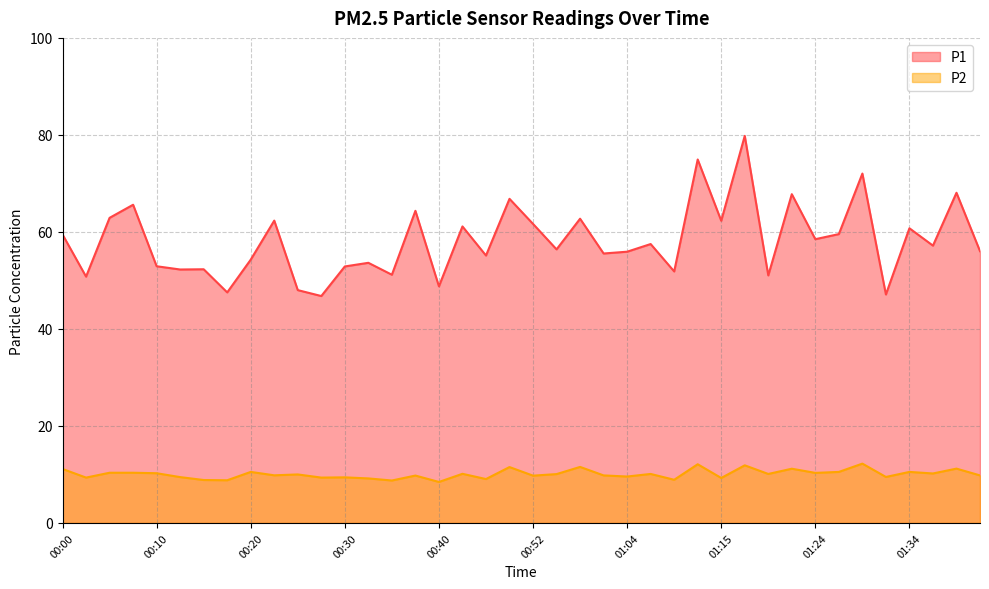

Which series has the widest spread of values?

P1